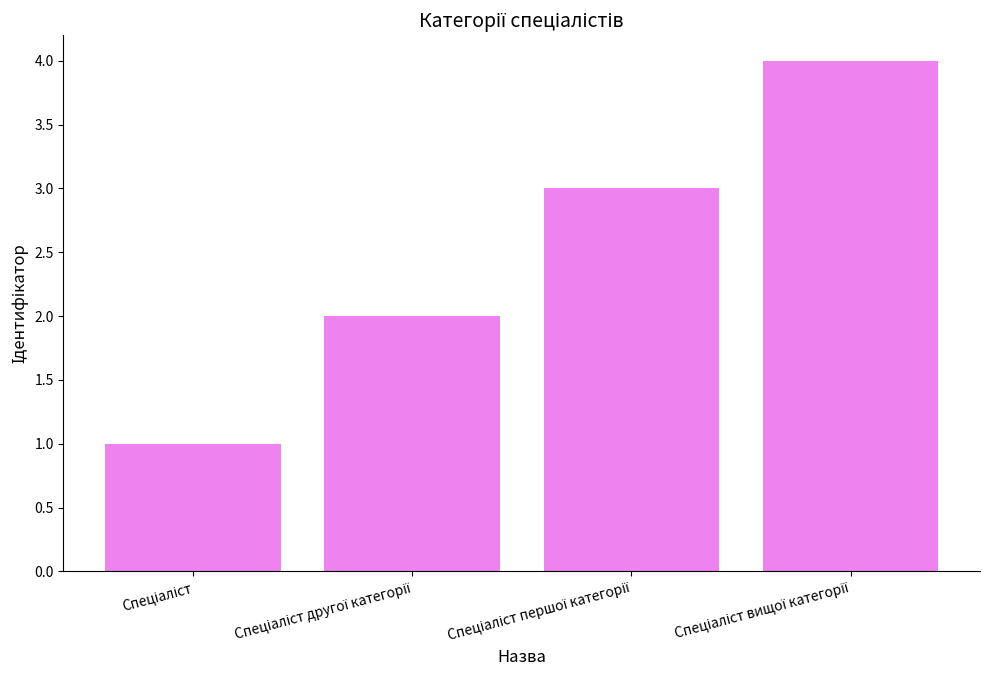

What is the maximum value shown in the chart?

4